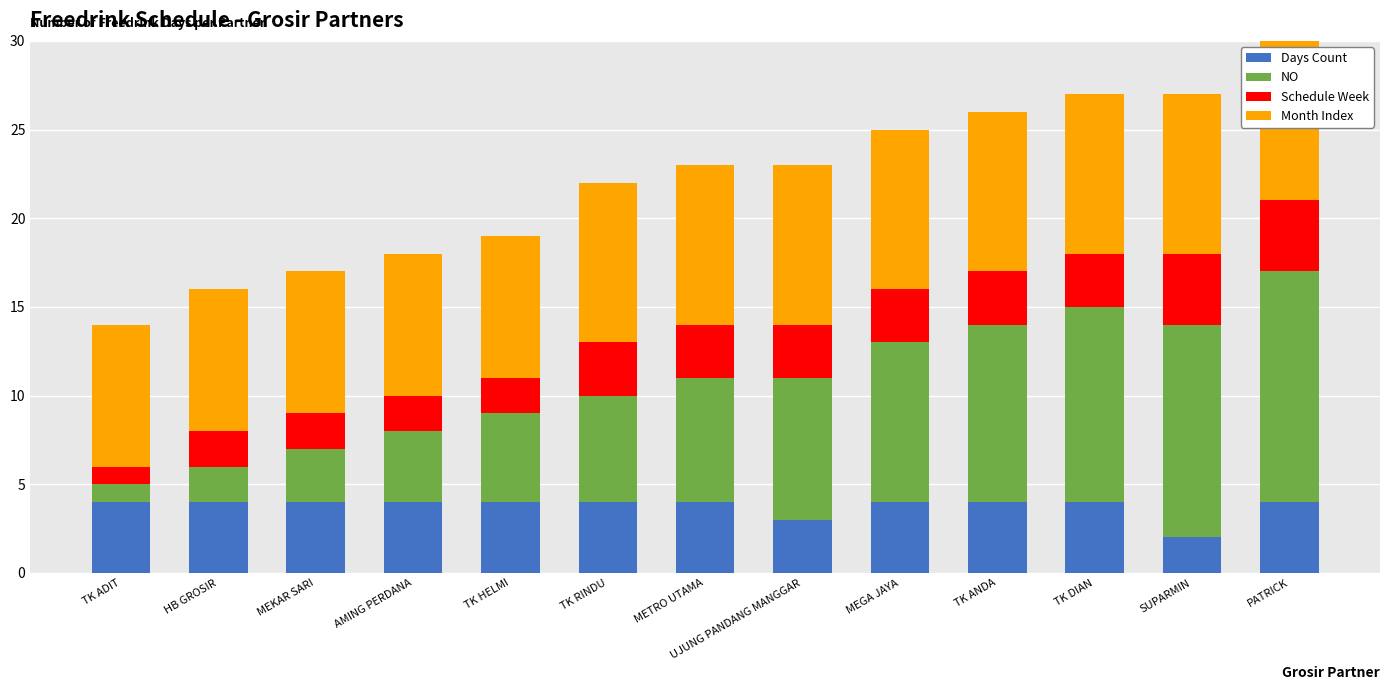

At which label does Schedule Week first exceed 3?

SUPARMIN